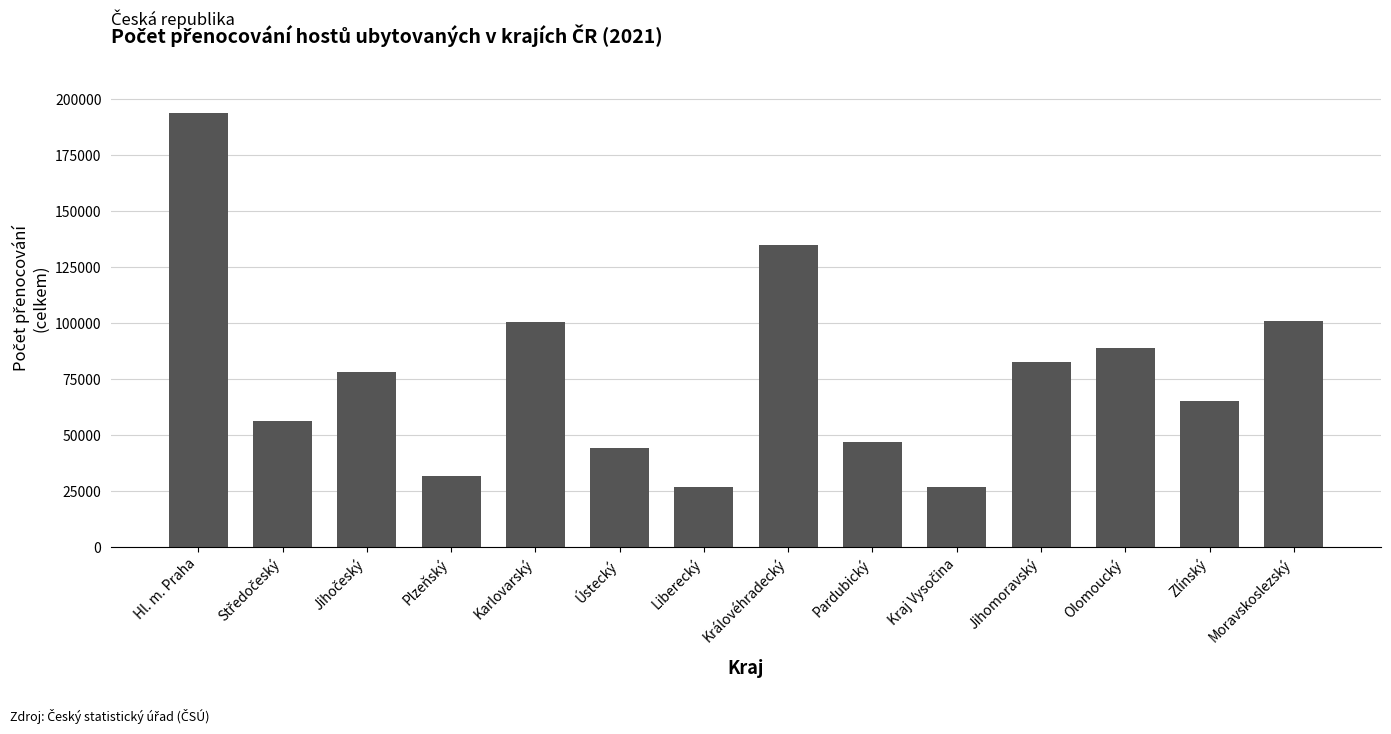

What is the ratio of the value at Jihomoravský to the value at Královéhradecký?

0.6